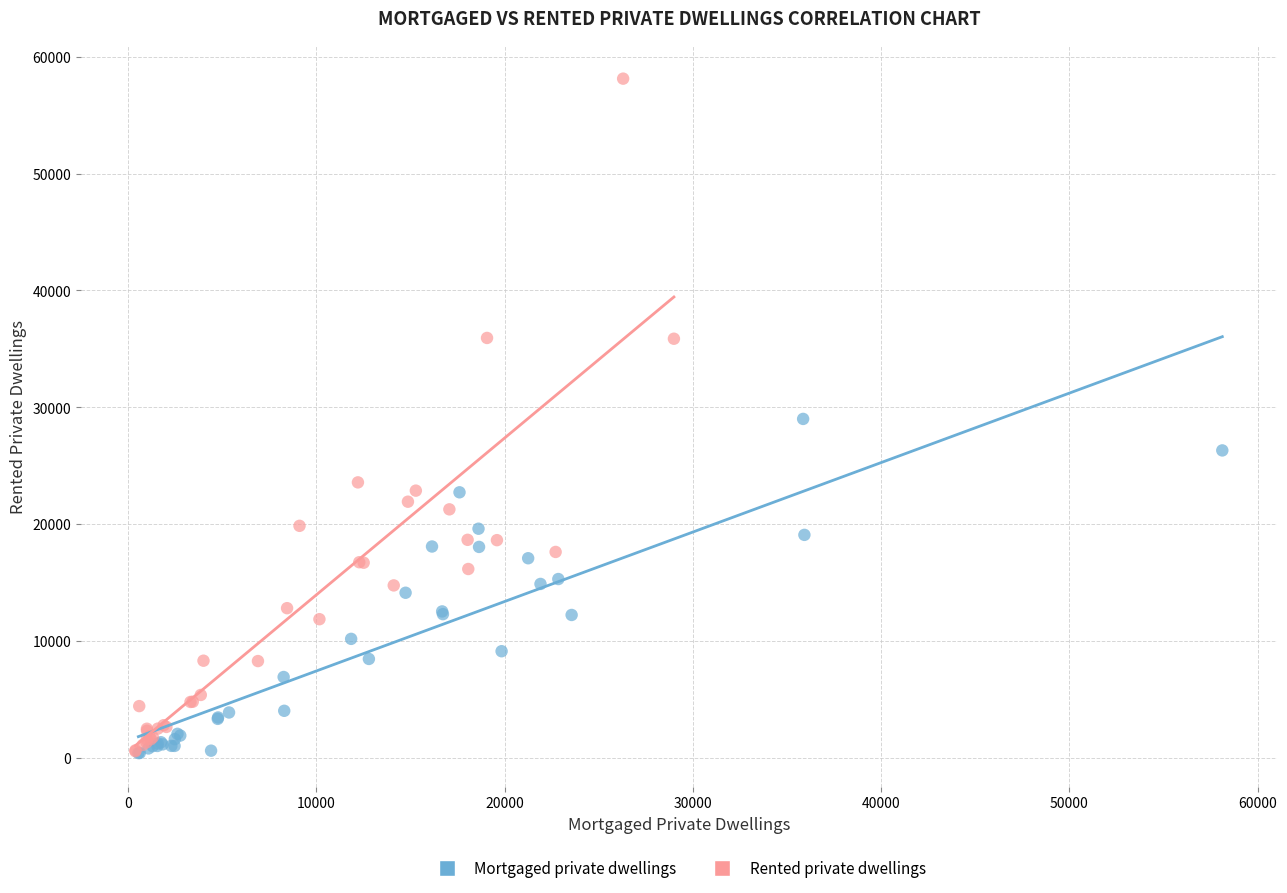

Which series contains the highest Y value?

Rented private dwellings